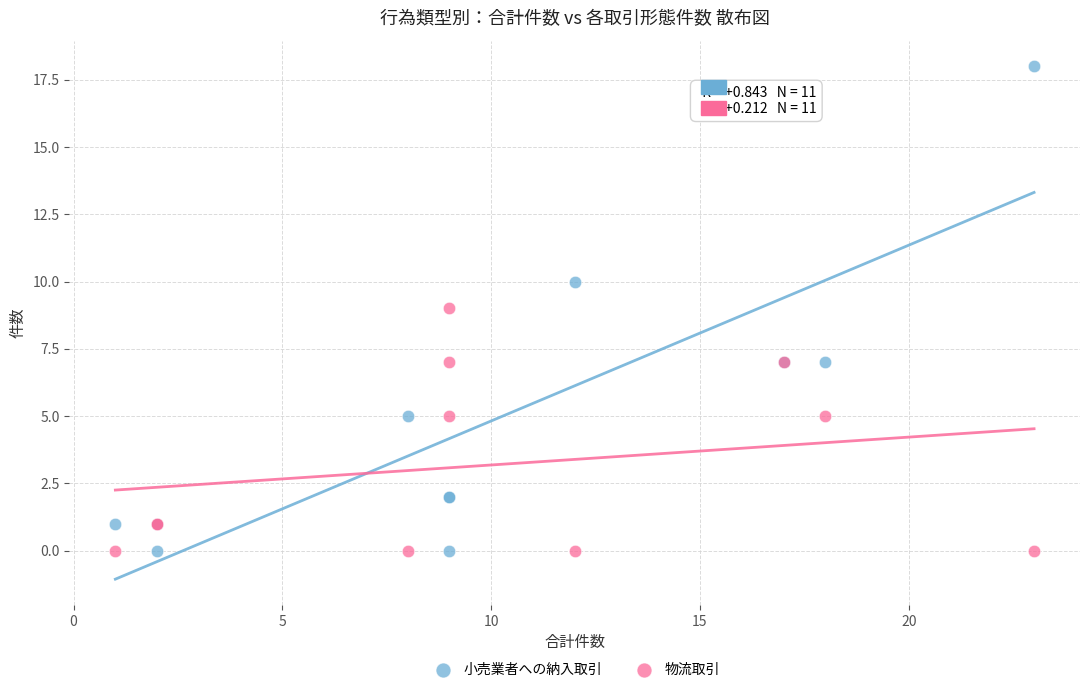

Which series reaches the maximum Y coordinate?

小売業者への納入取引